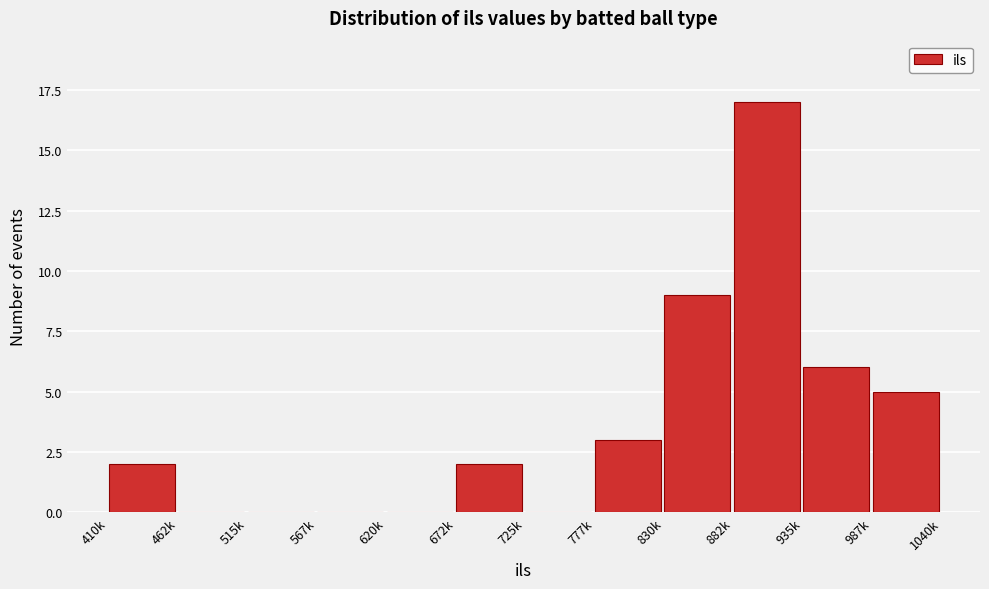

Reading right to left, what are all the values shown in this chart?

987k=5	935k=6	882k=17	830k=9	777k=3	725k=0	672k=2	620k=0	567k=0	515k=0	462k=0	410k=2